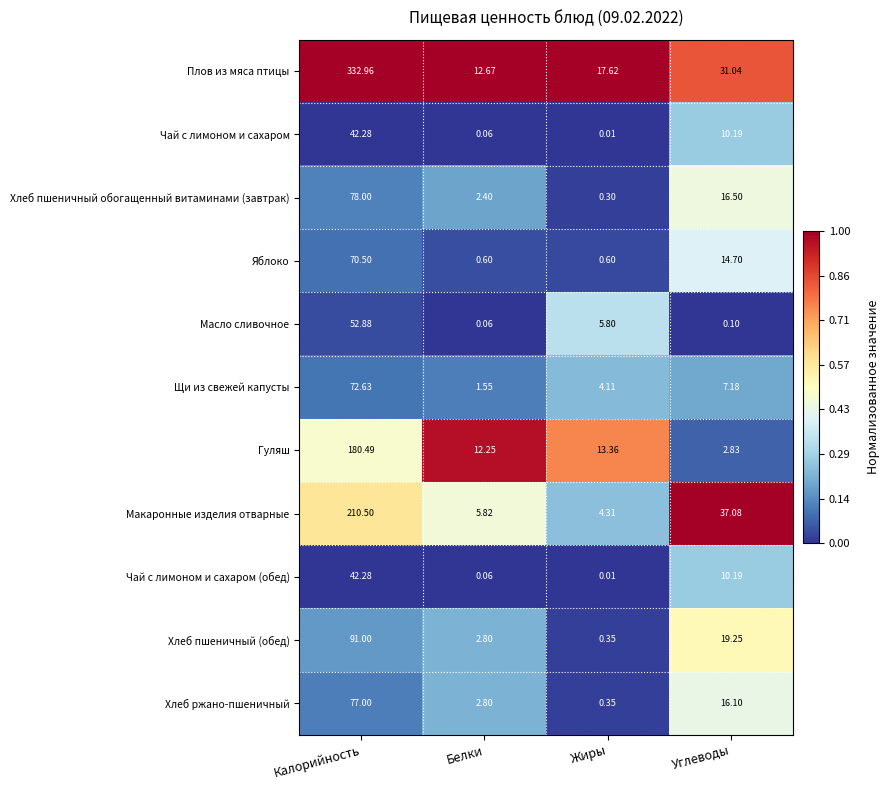

Which category has the highest value across all series?

Калорийность